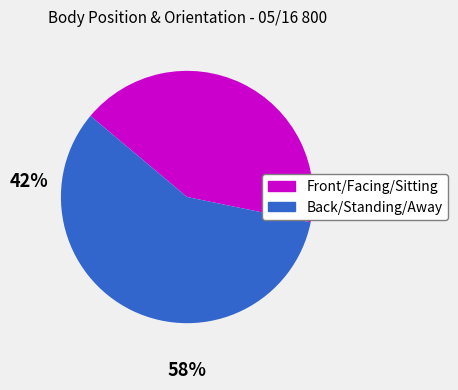

The Back/Standing/Away slice represents 51% of the pie. True or false?

False